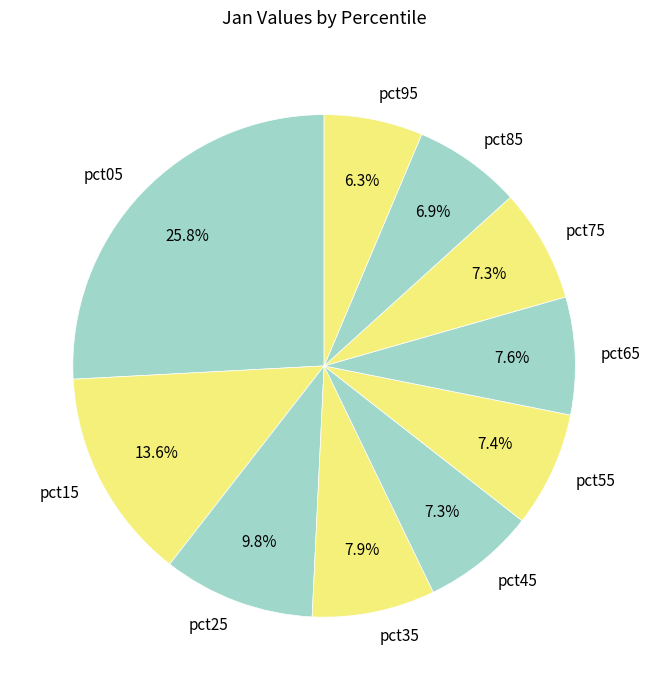

Which category has the smallest portion of the pie?

pct95